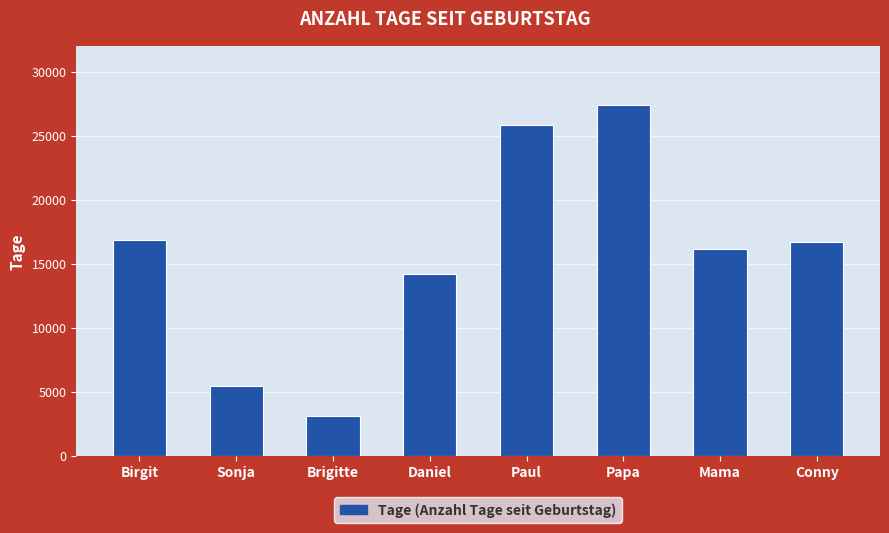

What is the difference between the maximum and minimum values?

24341